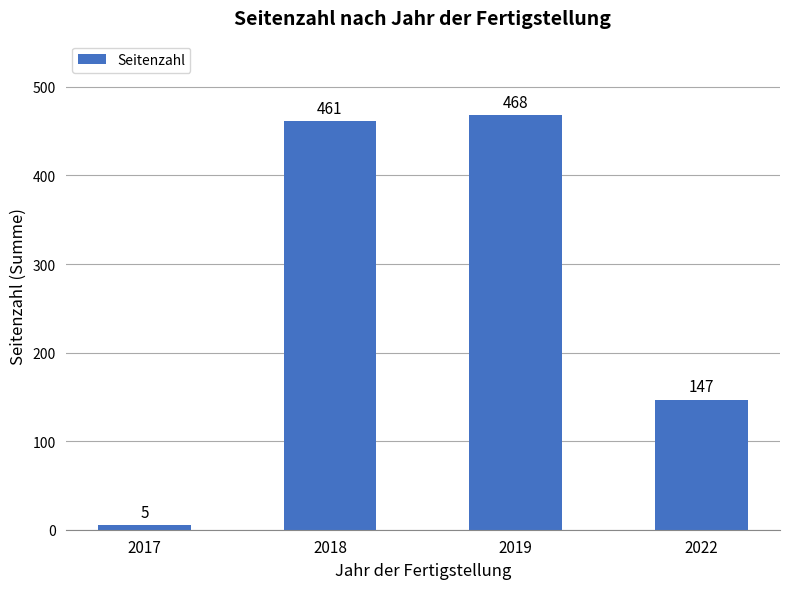

What is the sum of all values?

1081